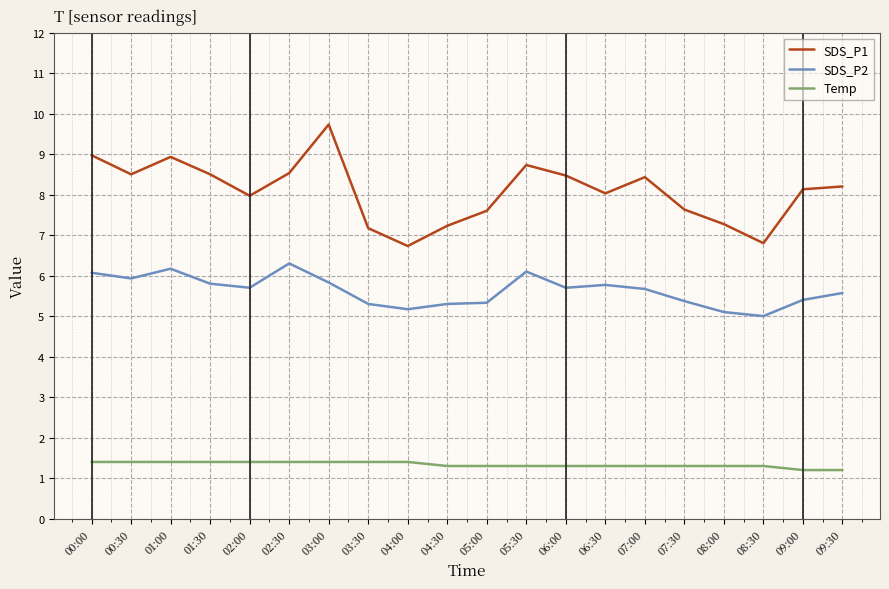

What is the difference between the highest and lowest values at 05:30?

7.4